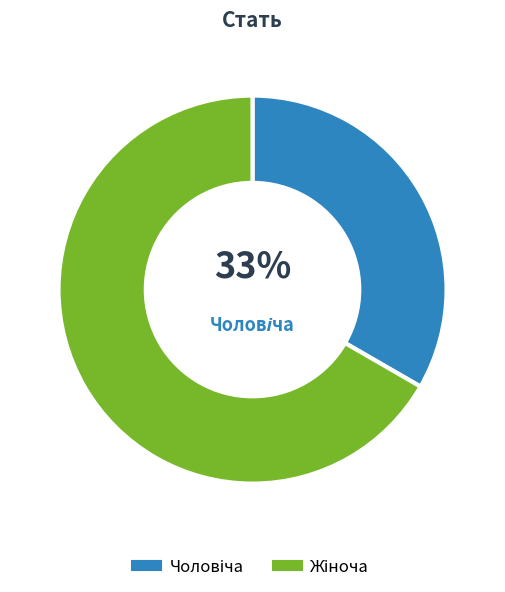

To the nearest percent, what is the combined percentage of Жіноча and Чоловіча?

100%